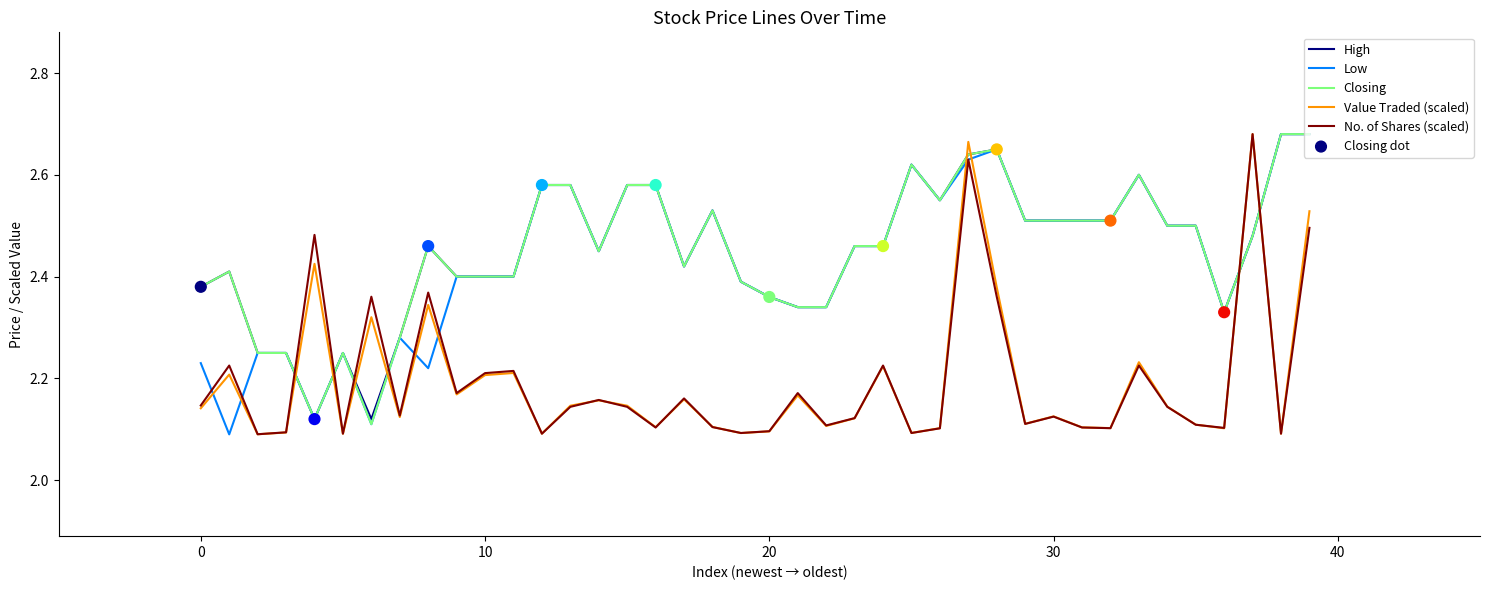

At how many categories does at least one series exceed 2?

40